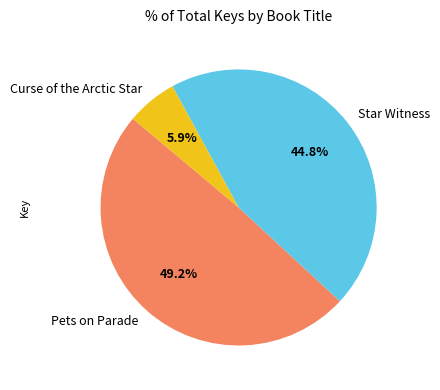

Rank the categories by value from lowest to highest.

Curse of the Arctic Star, Star Witness, Pets on Parade